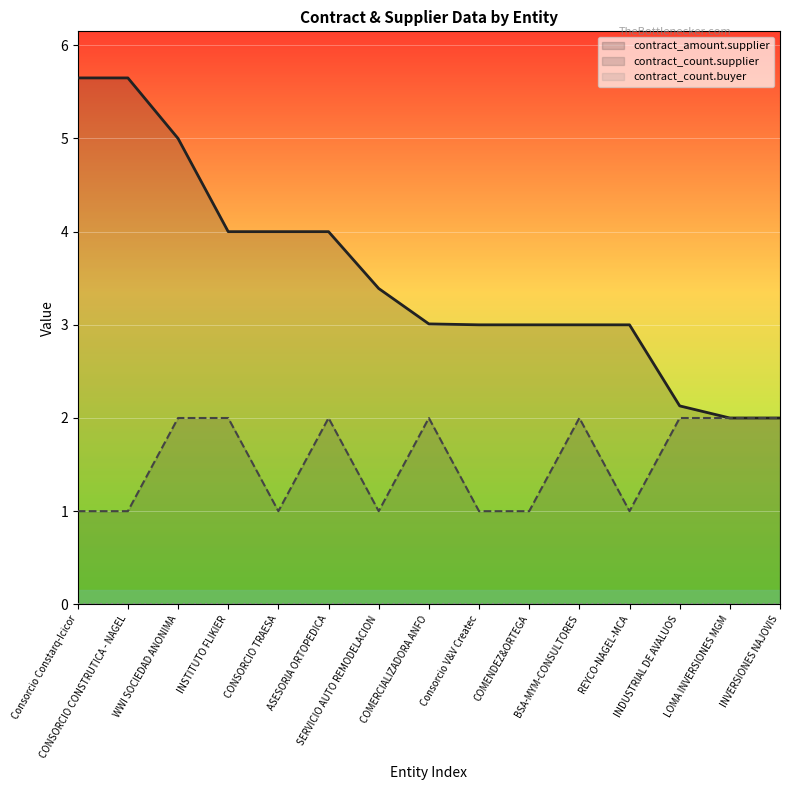

At which label is contract_amount.supplier closest to 3?

Consorcio V&V Createc